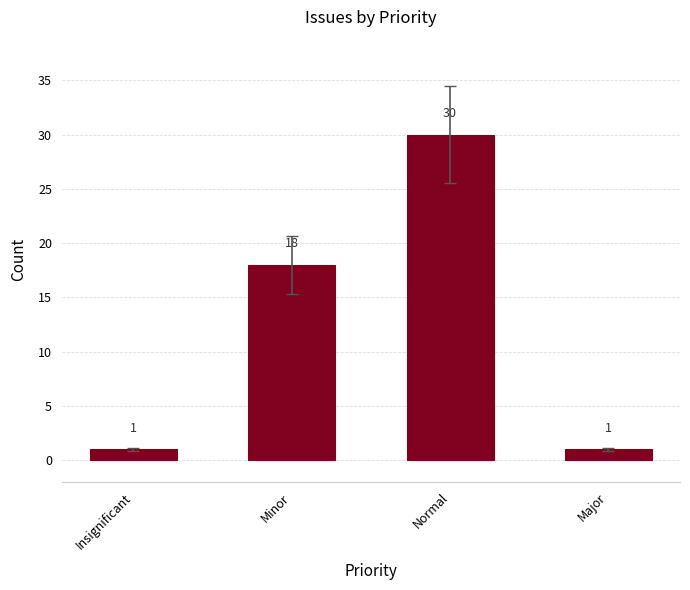

What is the sum of the values at Insignificant and Normal?

31